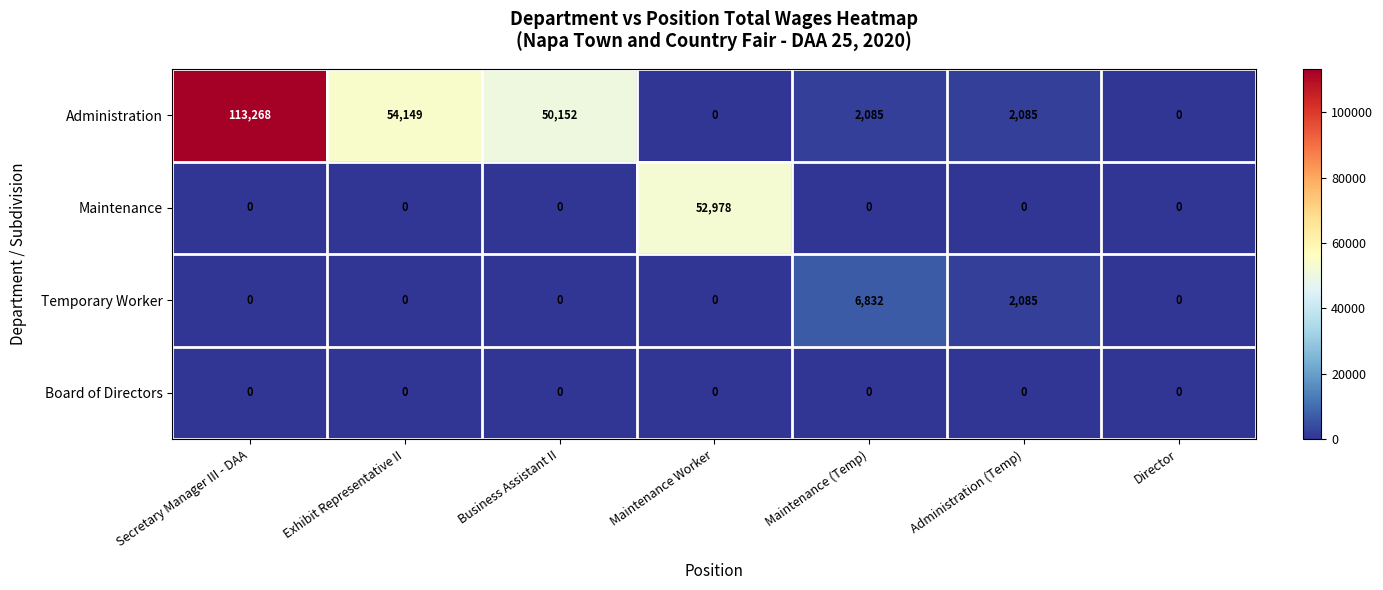

How many values in Temporary Worker are above zero?

2